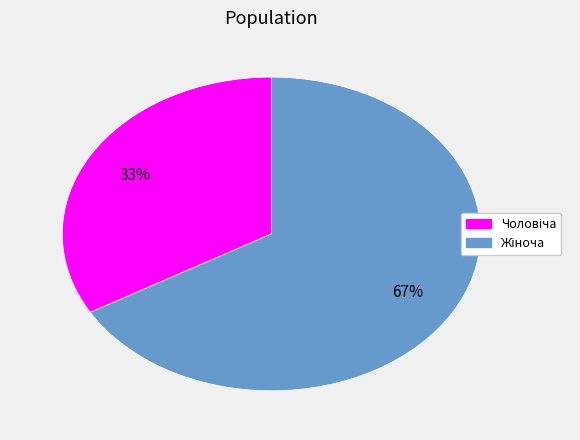

Does any single category account for the majority?

Yes